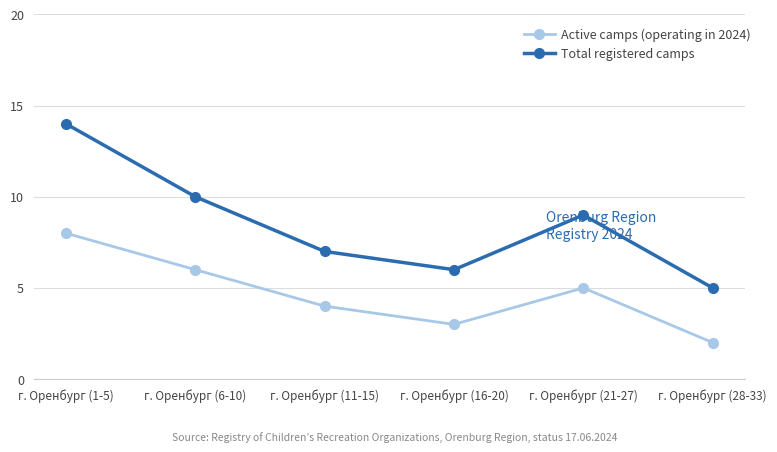

Is it true that Total registered camps equals 14 at г. Оренбург (1-5)?

True